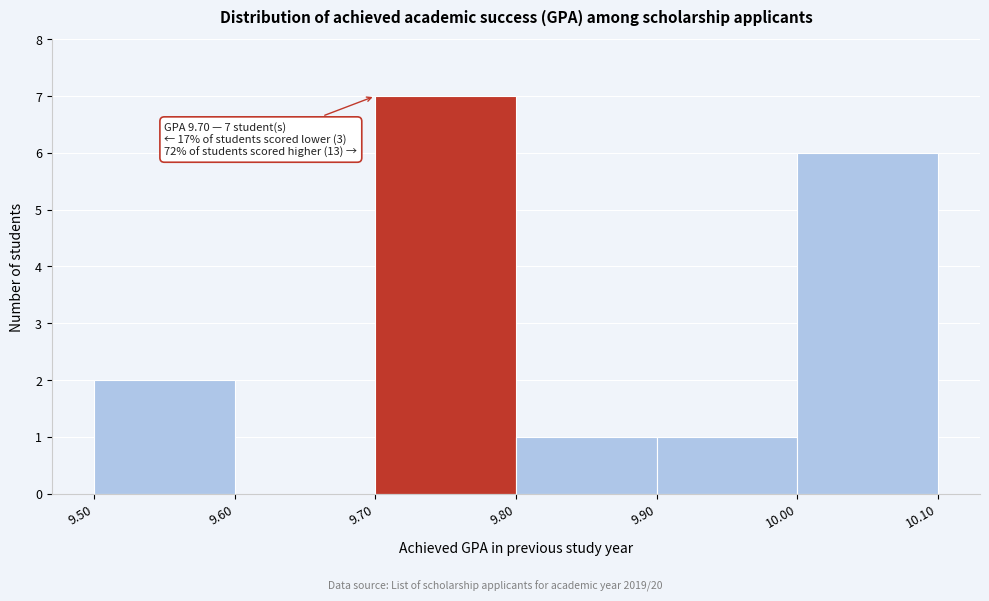

Over which range of the x-axis is the bar tallest?

9.70 to 9.80